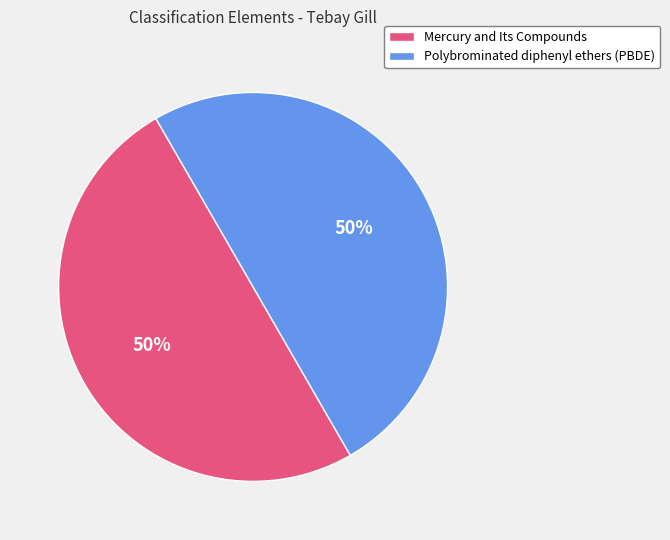

How many slices are in this pie chart?

2